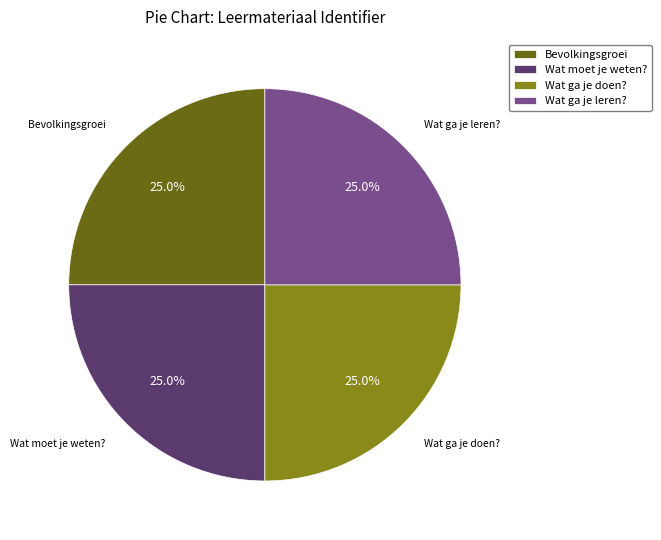

What portion of the pie excludes Bevolkingsgroei?

75.0%